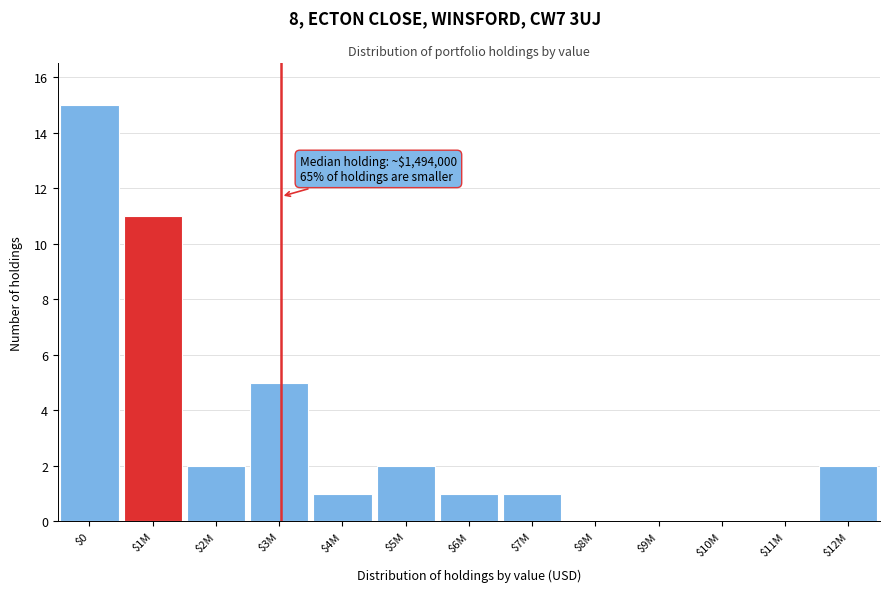

What is the greatest value displayed?

15